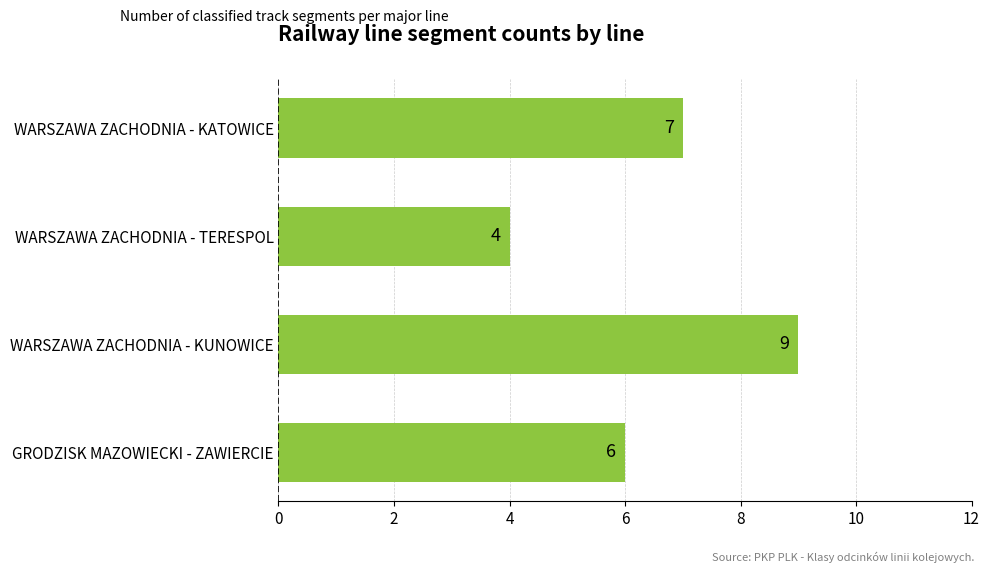

What is the sum of the values at WARSZAWA ZACHODNIA - KATOWICE and WARSZAWA ZACHODNIA - TERESPOL?

11